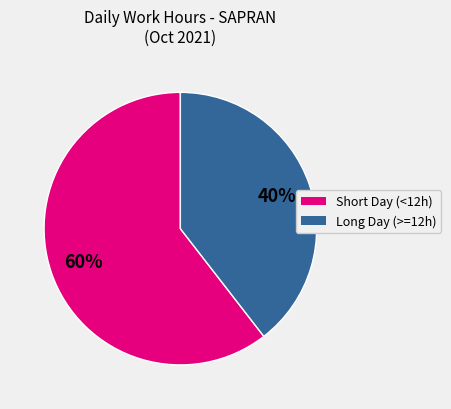

How many segments does this pie chart have?

2